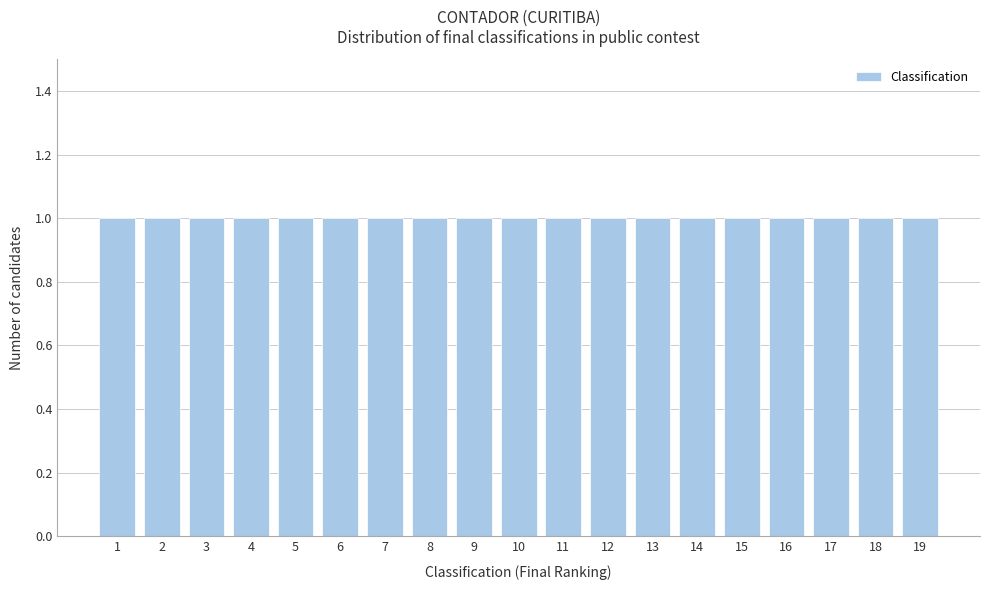

Reading left to right, transcribe this chart: for each bar, give the range it covers on the x-axis and its height. The values are not printed on the chart, so give them approximately, as read against the axis.

0.5 to 1.5: 1
1.5 to 2.5: 1
2.5 to 3.5: 1
3.5 to 4.5: 1
4.5 to 5.5: 1
5.5 to 6.5: 1
6.5 to 7.5: 1
7.5 to 8.5: 1
8.5 to 9.5: 1
9.5 to 10.5: 1
10.5 to 11.5: 1
11.5 to 12.5: 1
12.5 to 13.5: 1
13.5 to 14.5: 1
14.5 to 15.5: 1
15.5 to 16.5: 1
16.5 to 17.5: 1
17.5 to 18.5: 1
18.5 to 19.5: 1